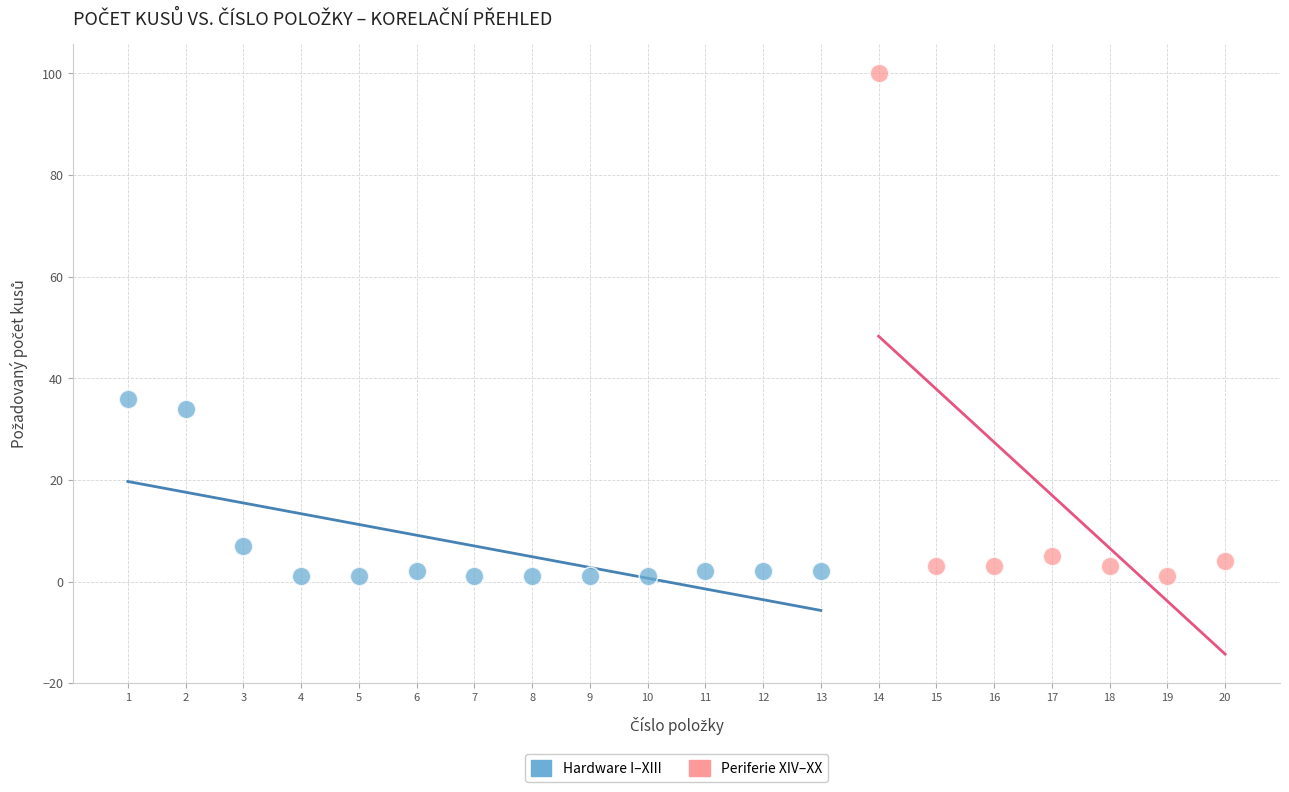

What are all the series names shown in the legend?

Hardware I–XIII, Periferie XIV–XX